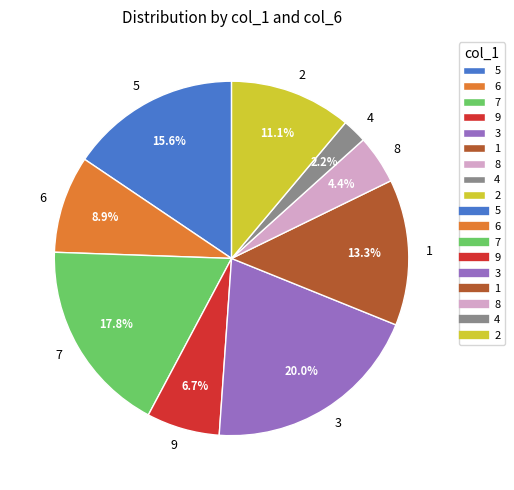

Count the number of slices in the pie.

9